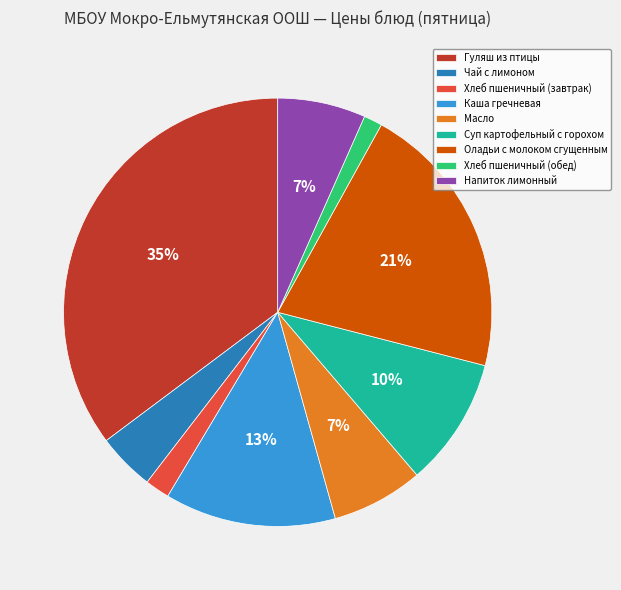

To the nearest percent, what is the difference between the Оладьи с молоком сгущенным and Масло slice percentages?

14%